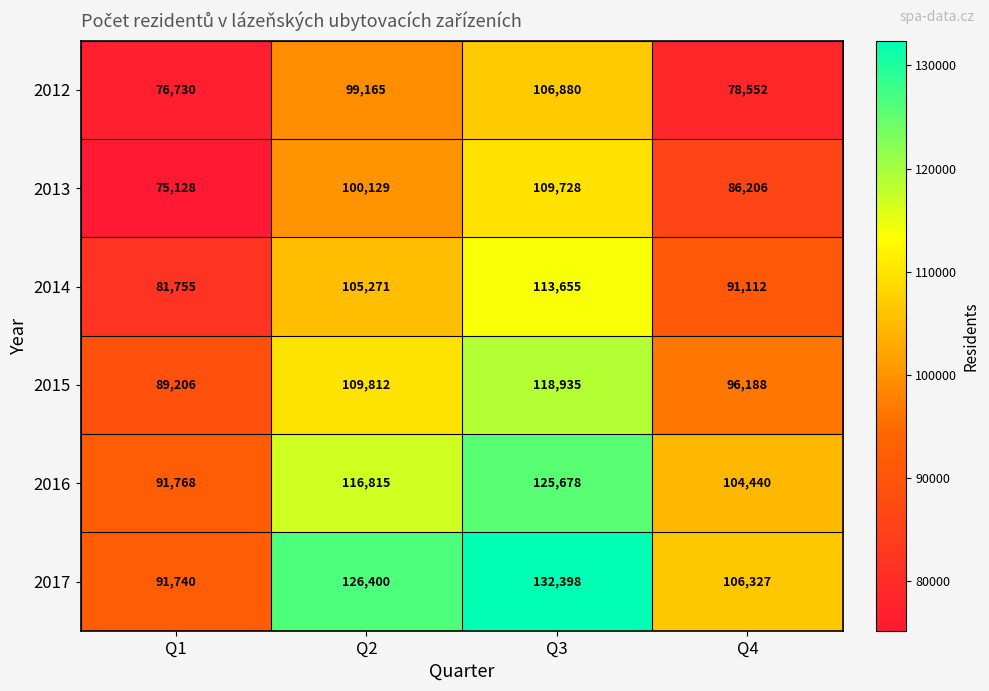

Count the number of categories in the chart.

4